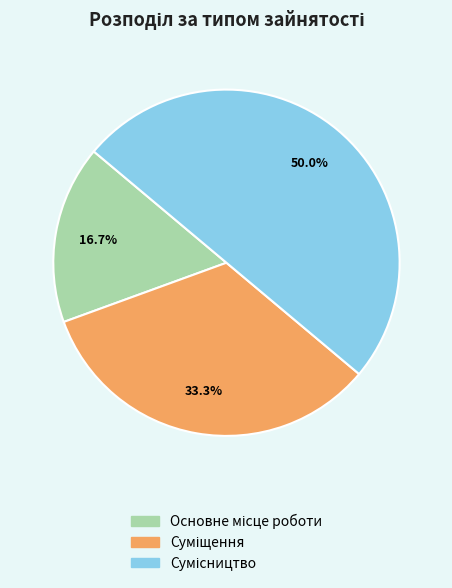

Combined, do Суміщення and Сумісництво account for over 50%?

Yes